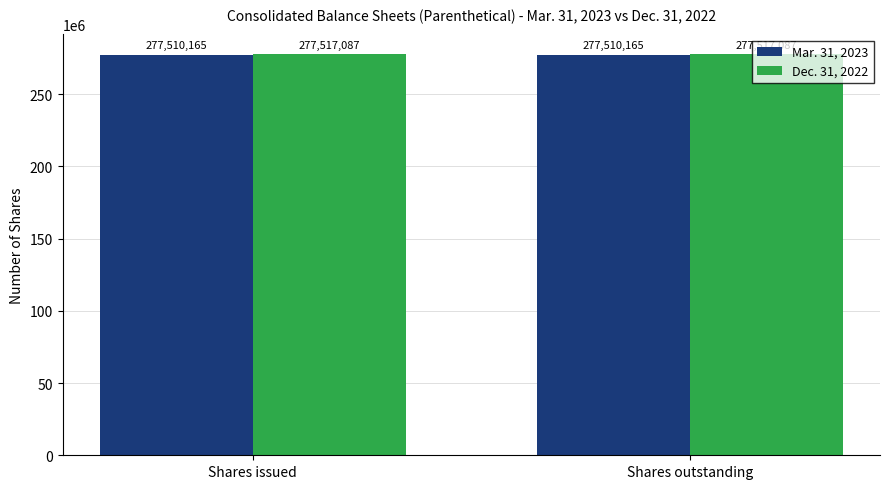

What position from the left is Shares issued?

1